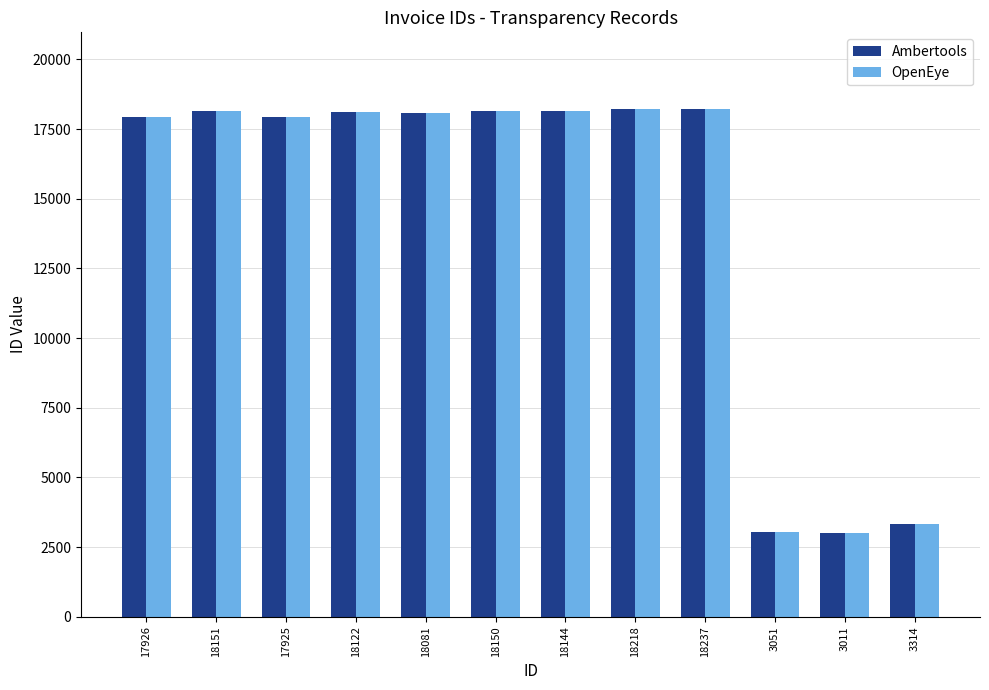

At how many categories does at least one series exceed 11402?

9